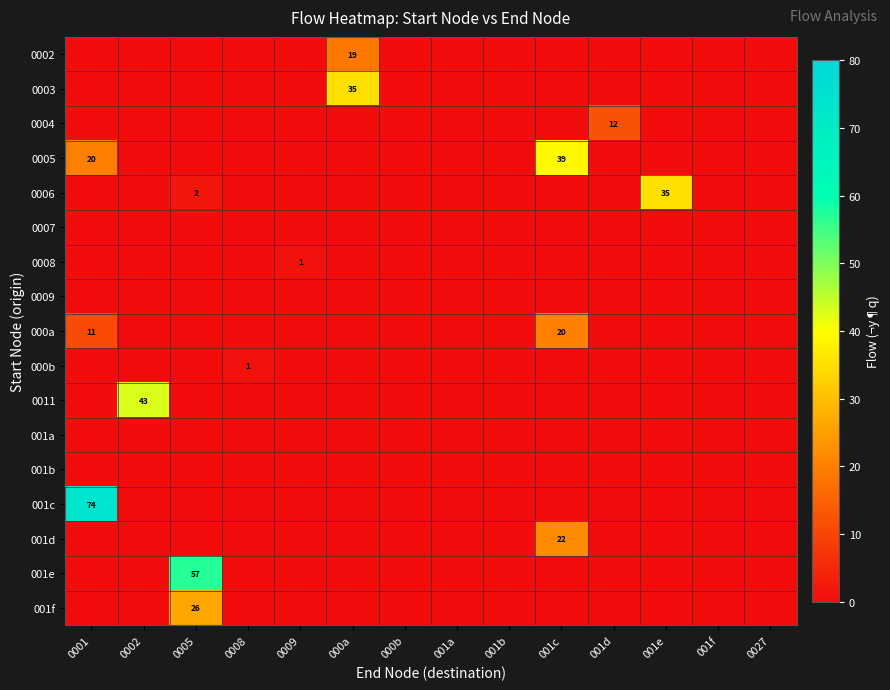

Which label corresponds to the smallest value in the chart?

0001